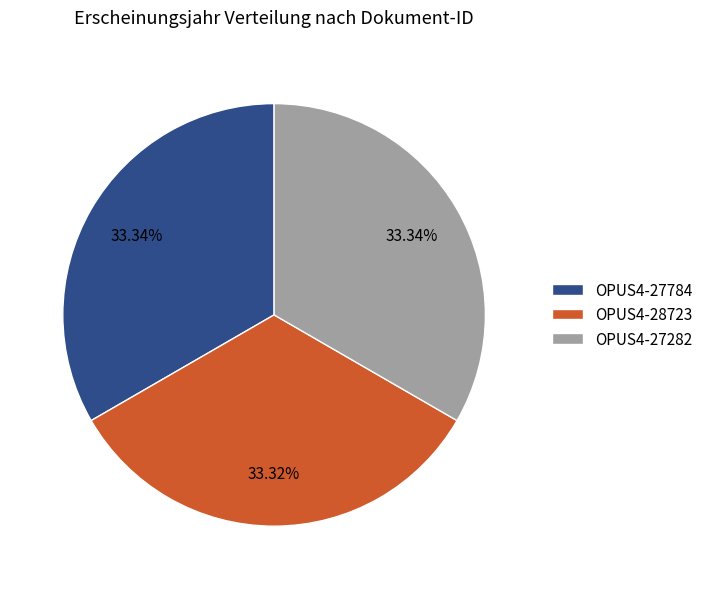

Does any single category account for the majority?

No